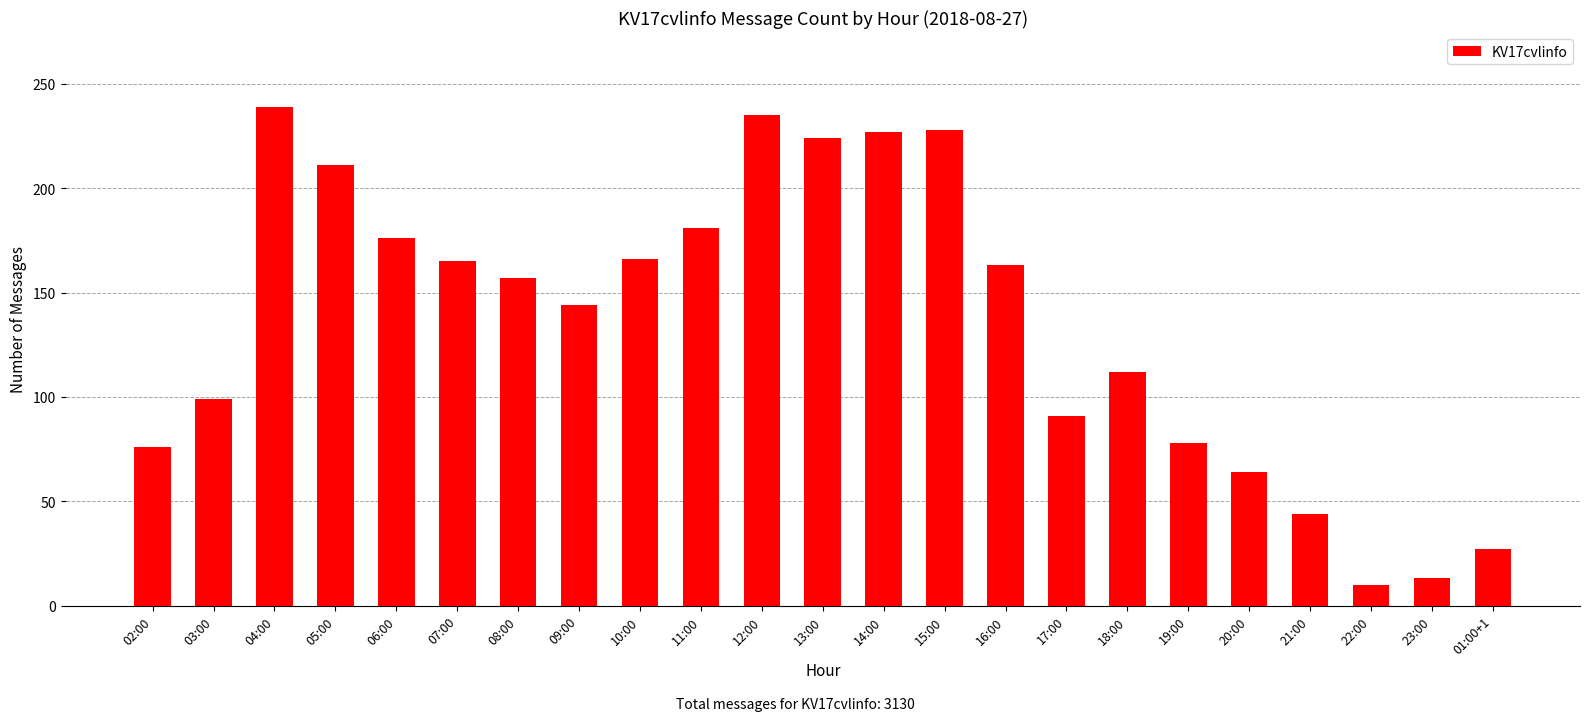

Are the bars horizontal?

No